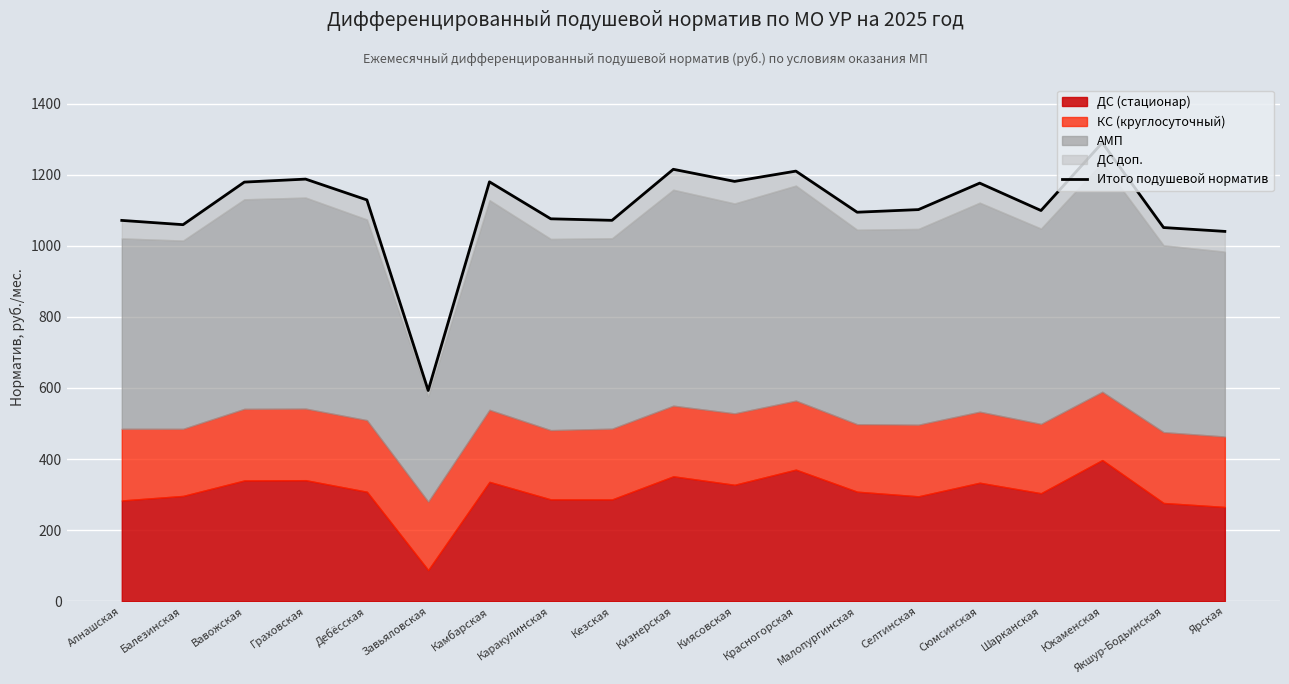

At which category does the data reach its first local valley?

Балезинская